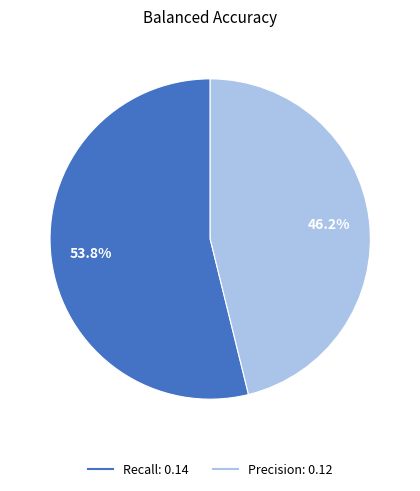

To the nearest percent, what percentage of the pie is Recall?

54%